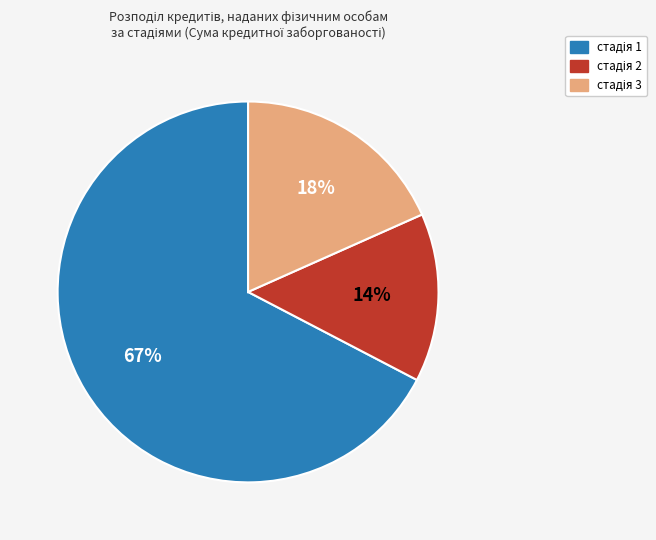

To the nearest percent, what is the average slice percentage?

33%